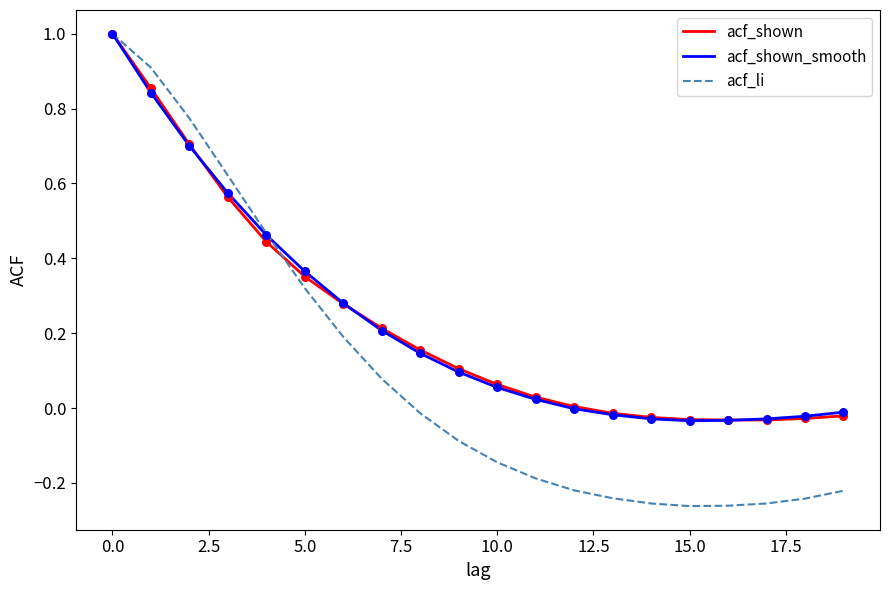

What are all the series names shown in the legend?

acf_shown, acf_shown_smooth, acf_li